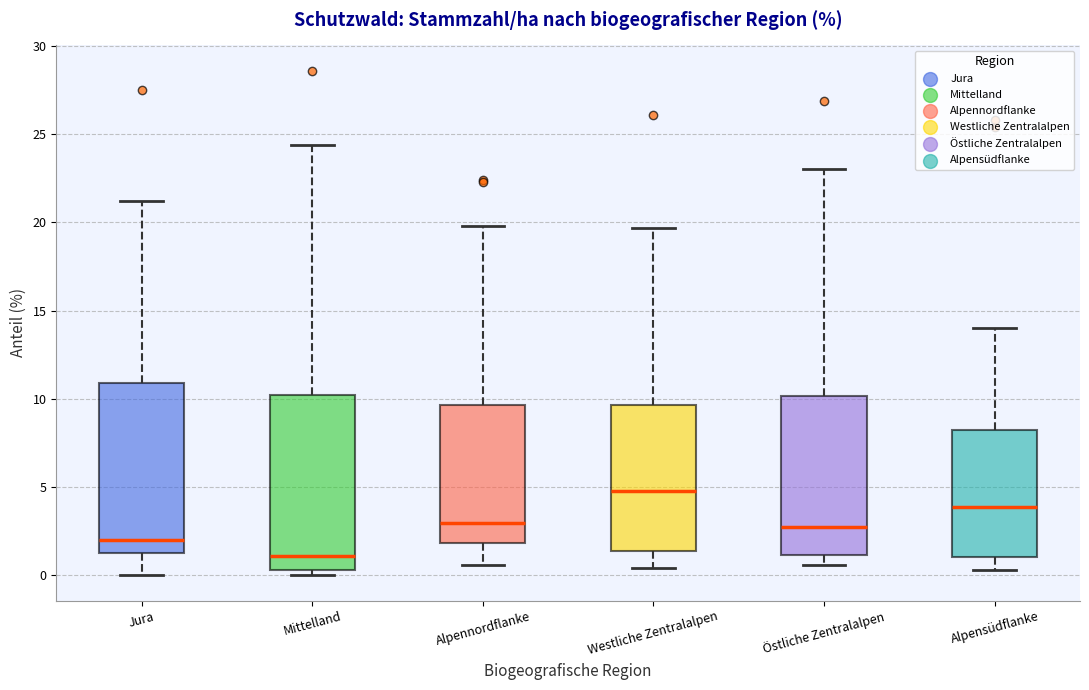

Reading left to right, transcribe this box plot: for each box, give where its median line is, the range the box spans, and where its two whiskers end, as read against the y-axis. The values are not printed on the chart, so give them approximately, as read against the axis.

Jura: median 2.0, box 1.5 to 11.0, whiskers 0.0 to 21.0
Mittelland: median 1.0, box 0.5 to 10.0, whiskers 0.0 to 24.5
Alpennordflanke: median 3.0, box 2.0 to 9.5, whiskers 0.5 to 20.0
Westliche Zentralalpen: median 5.0, box 1.5 to 9.5, whiskers 0.5 to 19.5
Östliche Zentralalpen: median 3.0, box 1.0 to 10.0, whiskers 0.5 to 23.0
Alpensüdflanke: median 4.0, box 1.0 to 8.0, whiskers 0.5 to 14.0